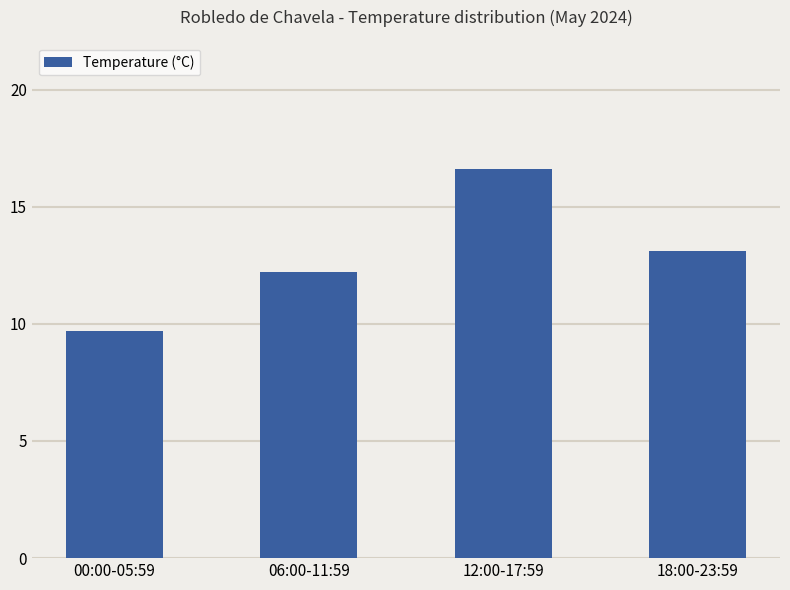

Reading right to left, list all the values displayed in this chart.

18:00-23:59=13.1	12:00-17:59=16.6	06:00-11:59=12.2	00:00-05:59=9.7